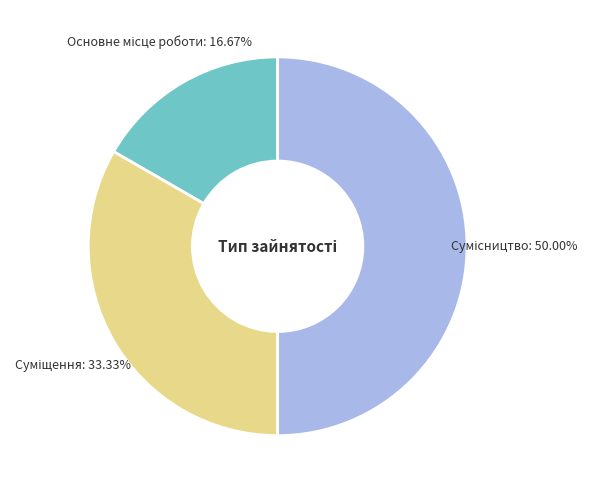

What percentage is the Основне місце роботи slice, to the nearest percent?

17%